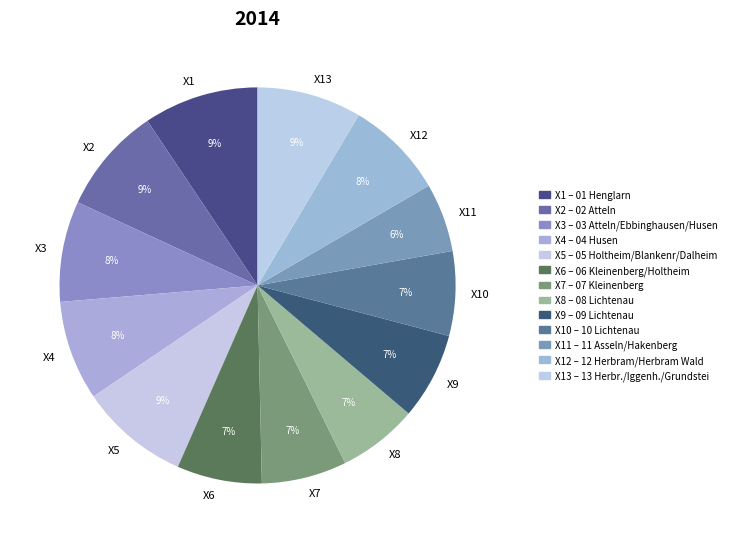

How many segments does this pie chart have?

13